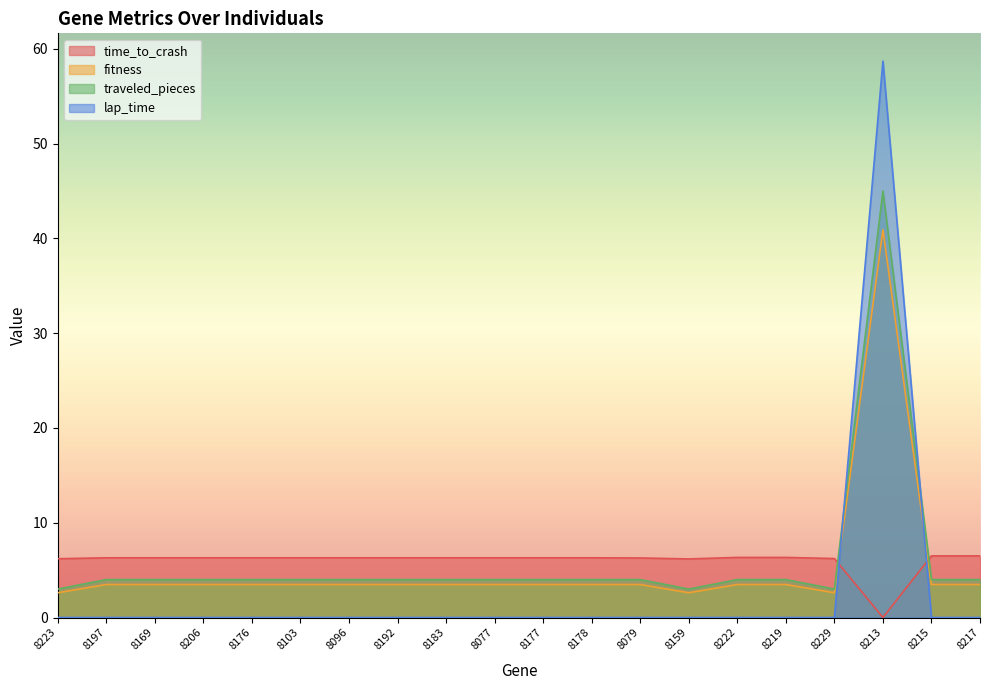

At which category does the chart reach its minimum across all series?

8213